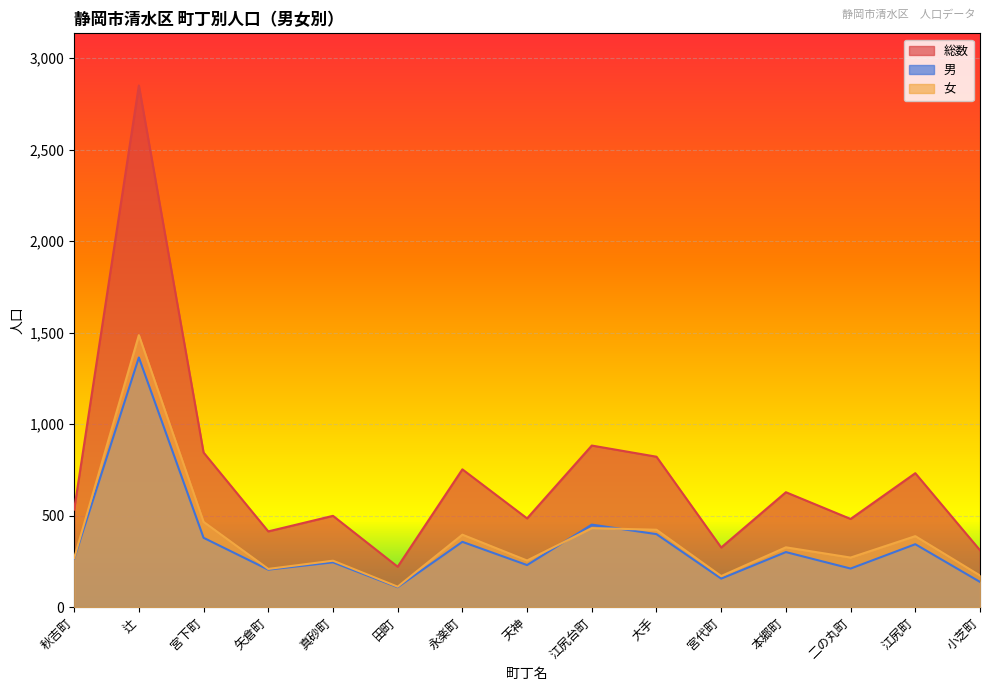

At 天神, list the series in order from smallest to largest.

男, 女, 総数